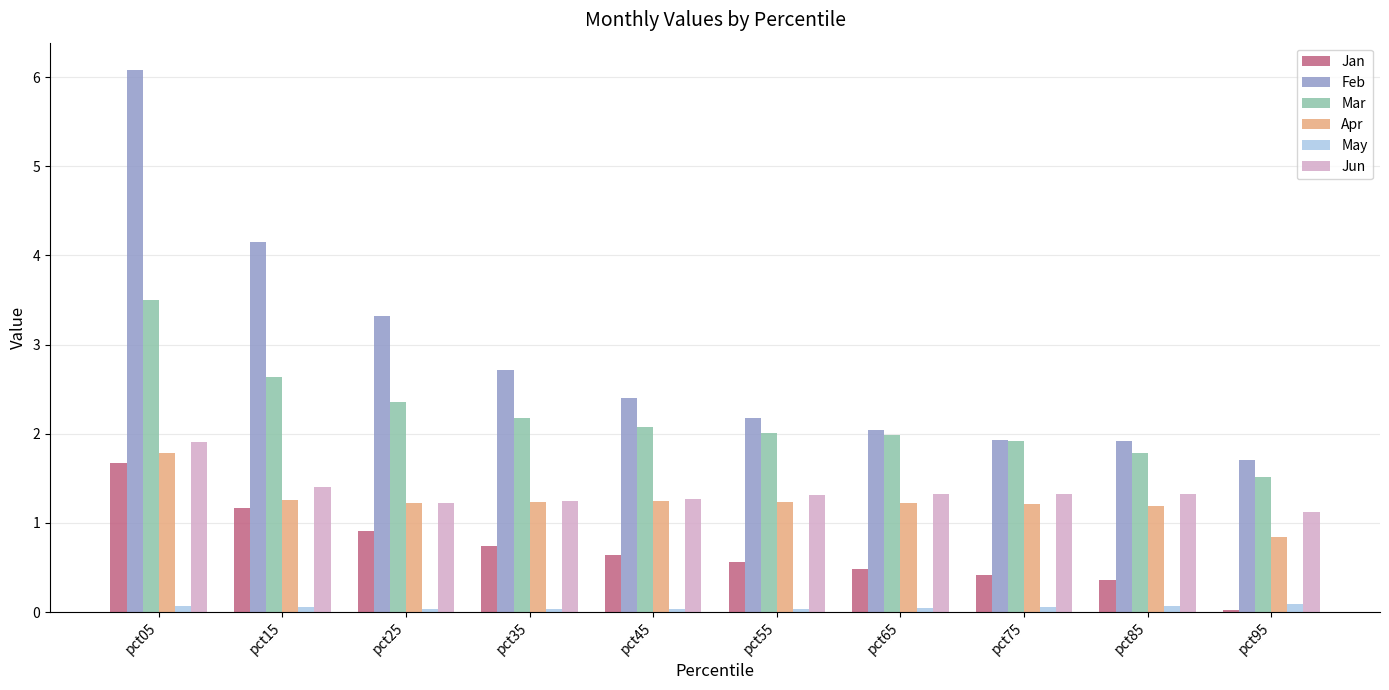

At how many categories does at least one series exceed 5?

1